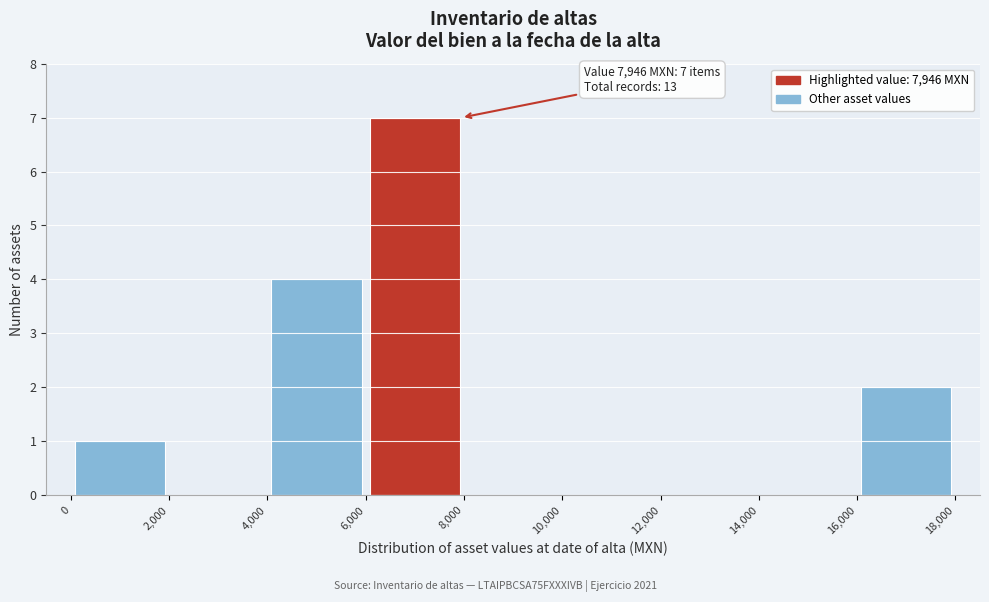

Over which range of the x-axis is the bar tallest?

6,000 to 8,000